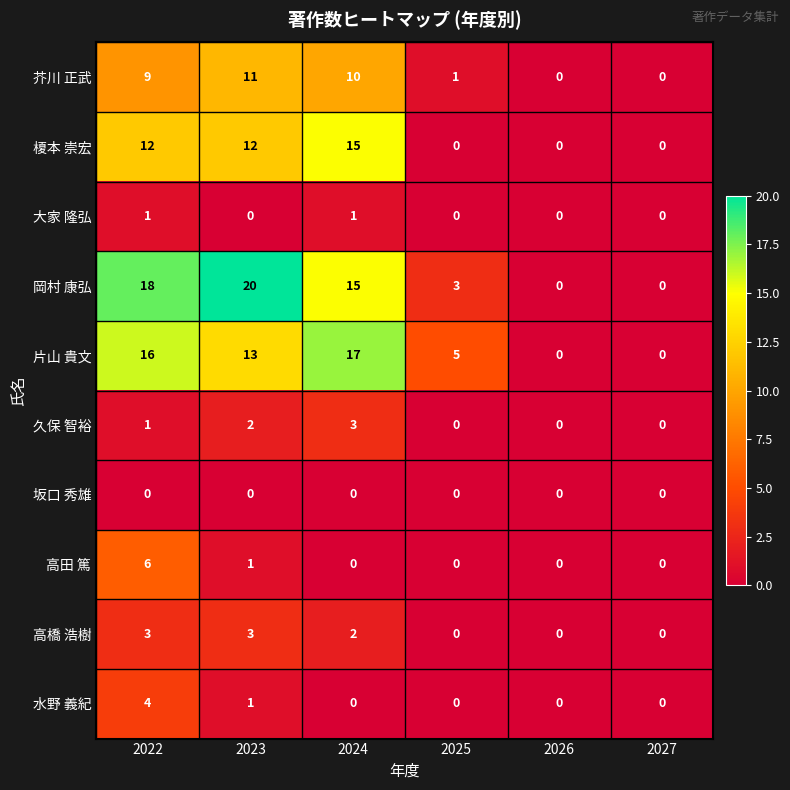

What value does the 高橋 浩樹 series have at 2023?

3